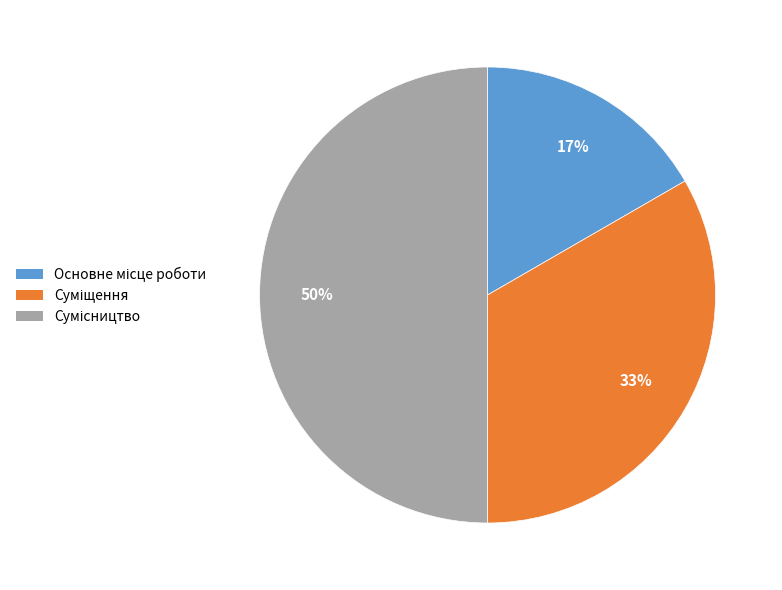

To the nearest percent, what is the average slice percentage?

33%